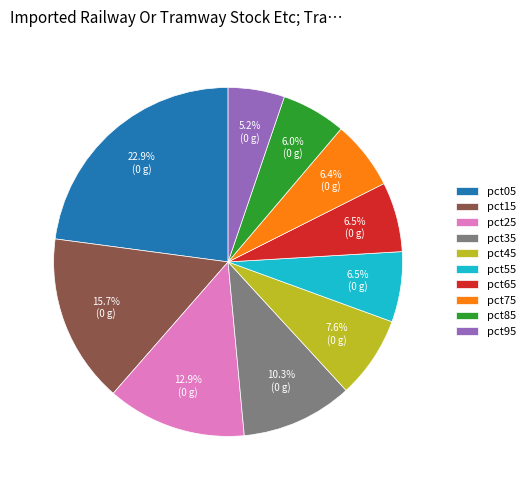

What is the smallest slice in the pie chart?

pct95